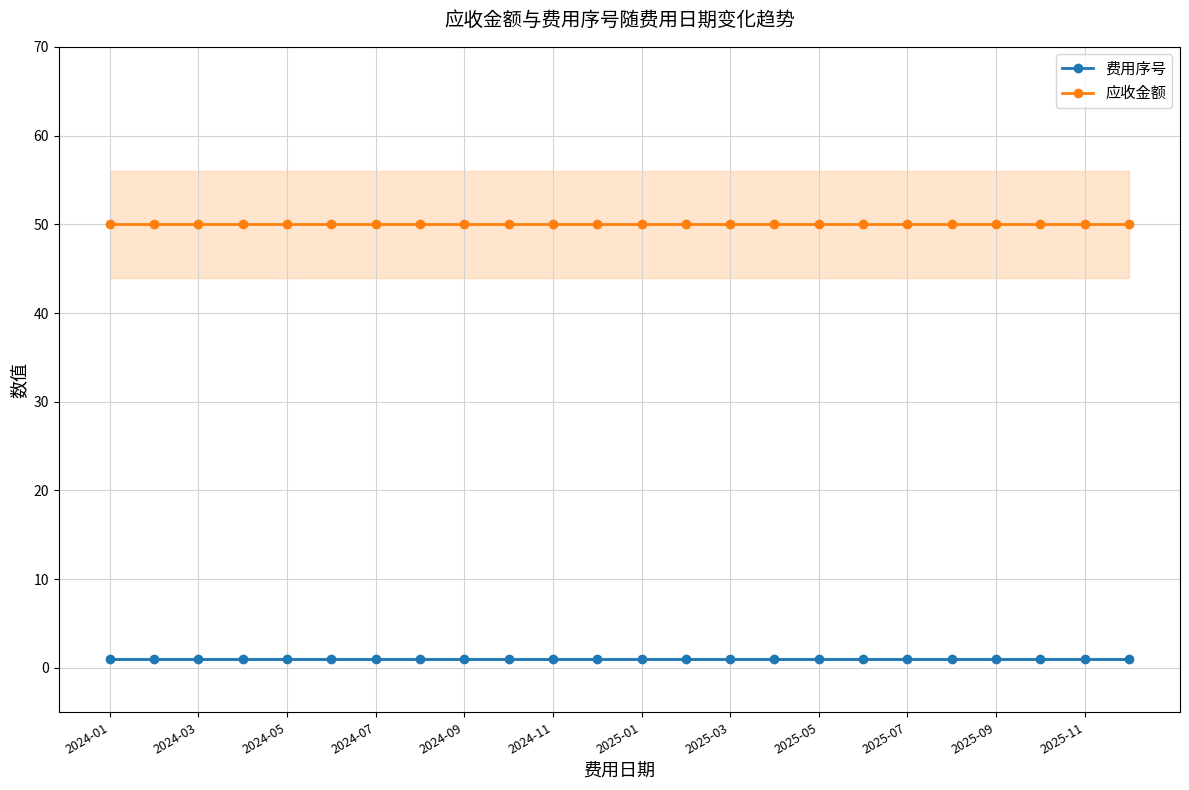

At which label is 应收金额 closest to 50?

2024-01